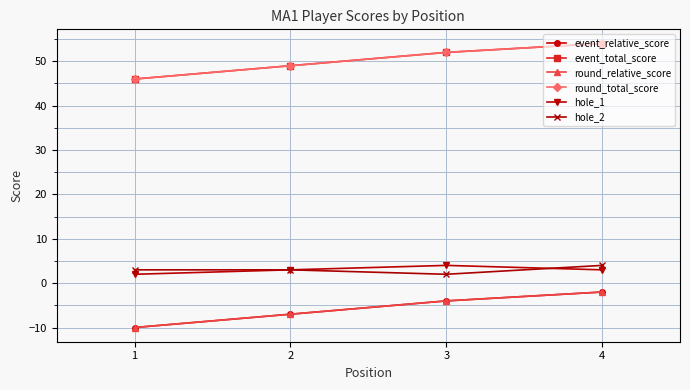

What is the highest value of the event_total_score series?

54